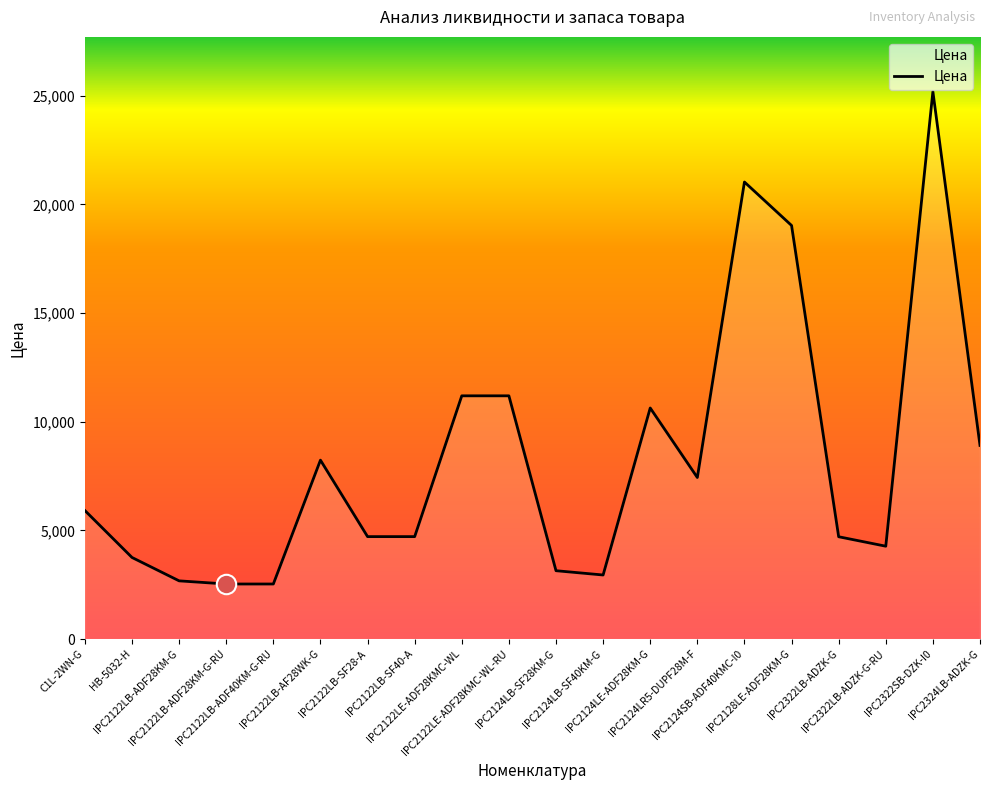

Approximately how many times larger is the value at IPC2122LB-SF40-A compared to IPC2124LE-ADF28KM-G?

0.4